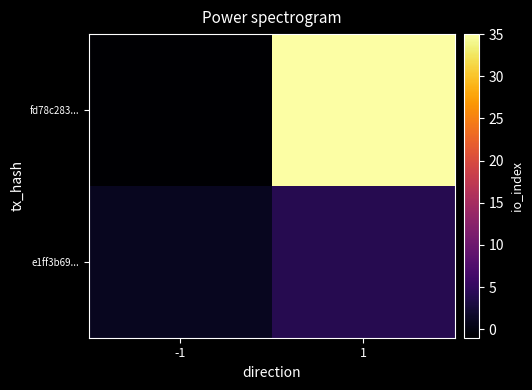

At 1, list the series in order from largest to smallest.

fd78c283..., e1ff3b69...